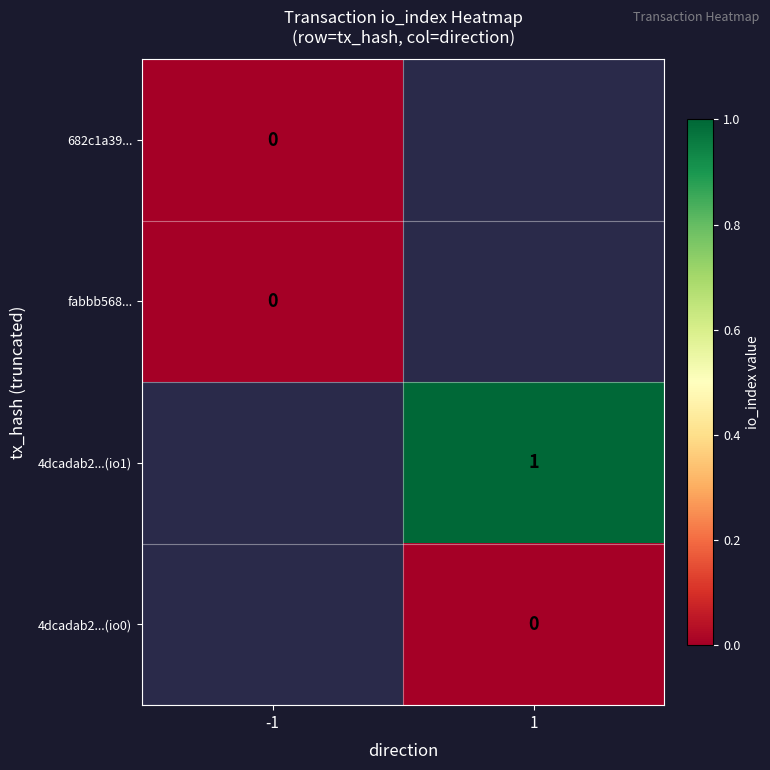

Which has a higher value, 1 or -1?

-1